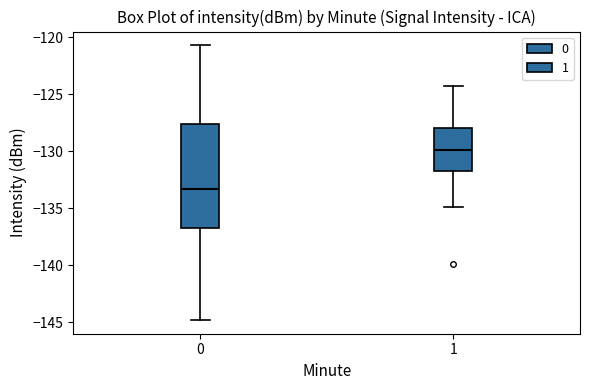

Which box is the tallest, from its lower edge to its upper edge?

0